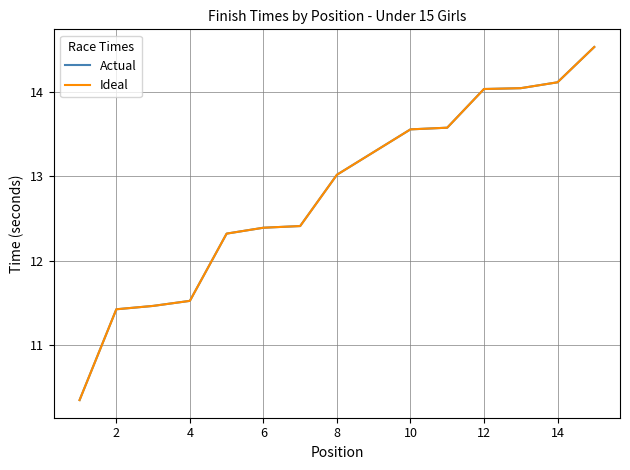

Does the chart have visible grid lines?

Yes